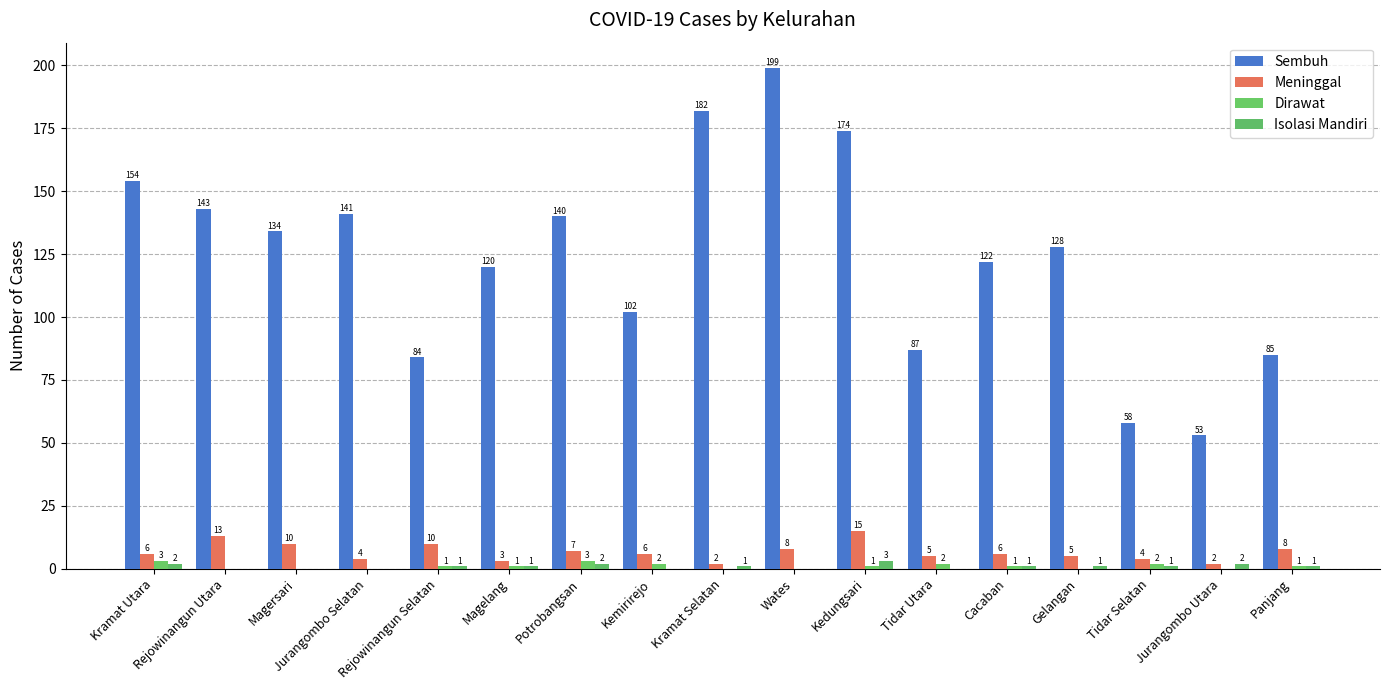

List the series in order of their peak value, highest first.

Sembuh, Meninggal, Dirawat, Isolasi Mandiri